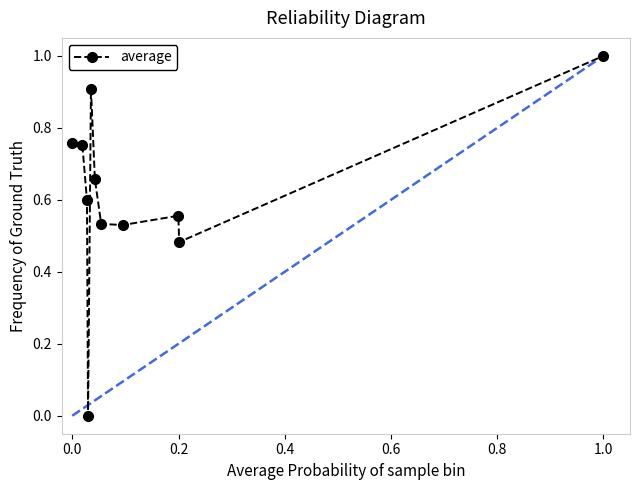

What is the difference between the maximum and minimum values?

1.0